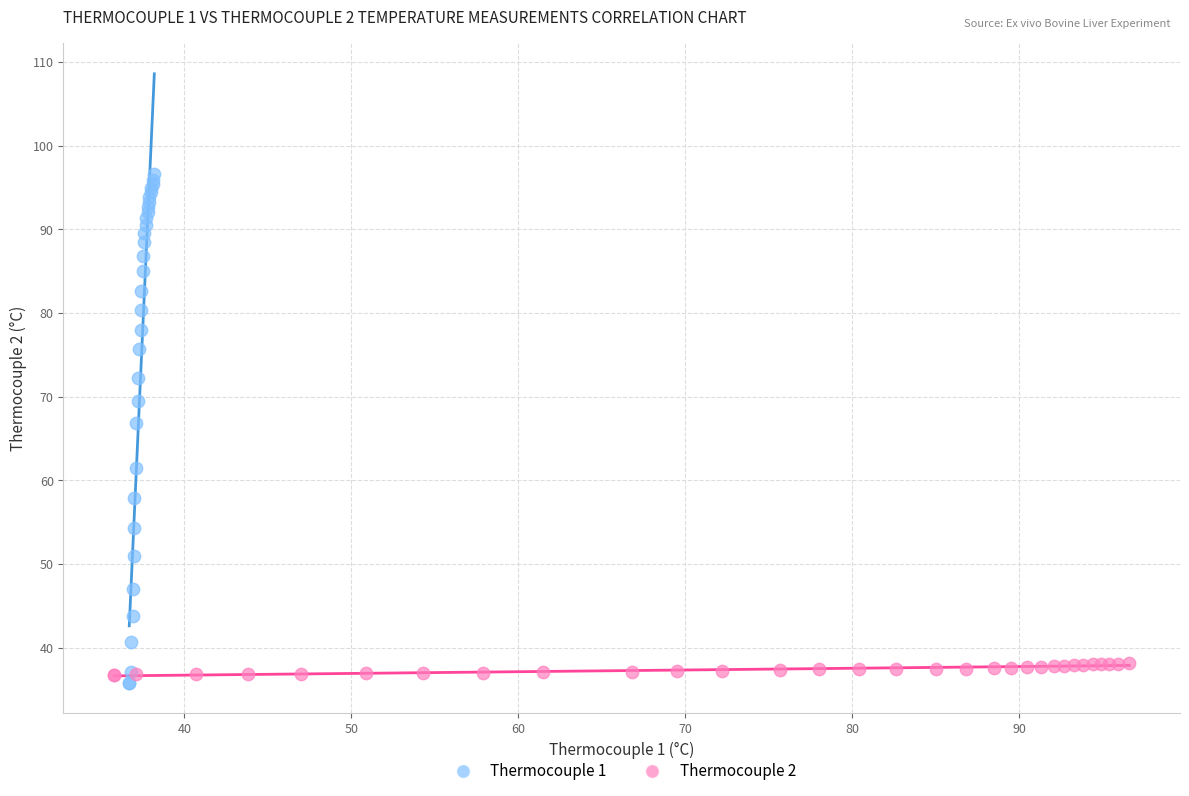

Which series contains the highest Y value?

Thermocouple 1